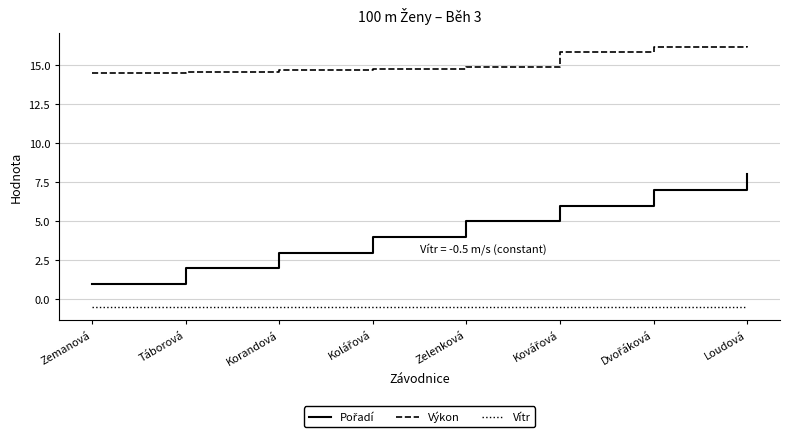

True or false: Vítr and Výkon intersect in this chart.

False